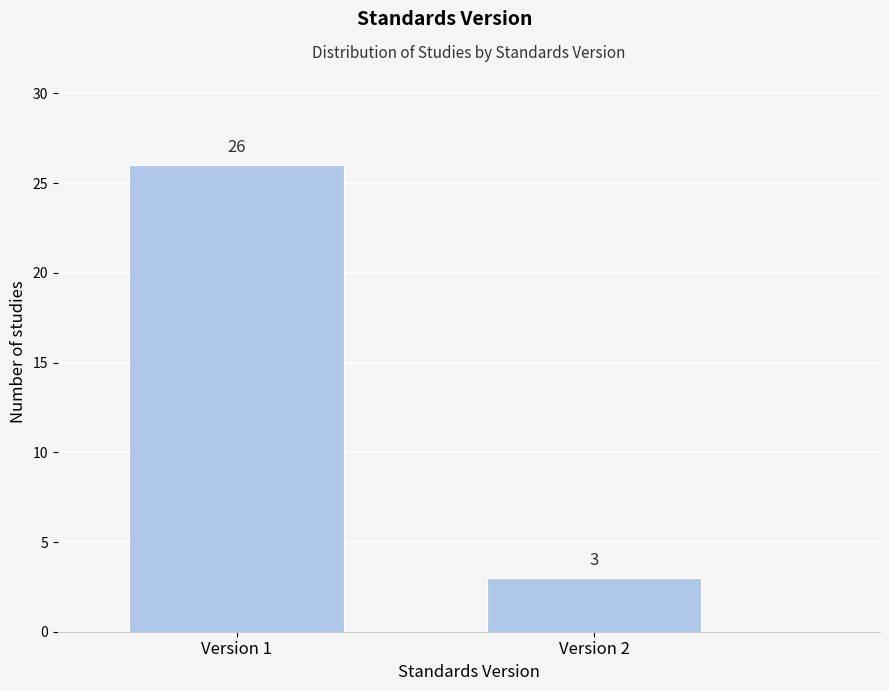

Reading left to right, list all the values displayed in this chart.

Version 1=26	Version 2=3